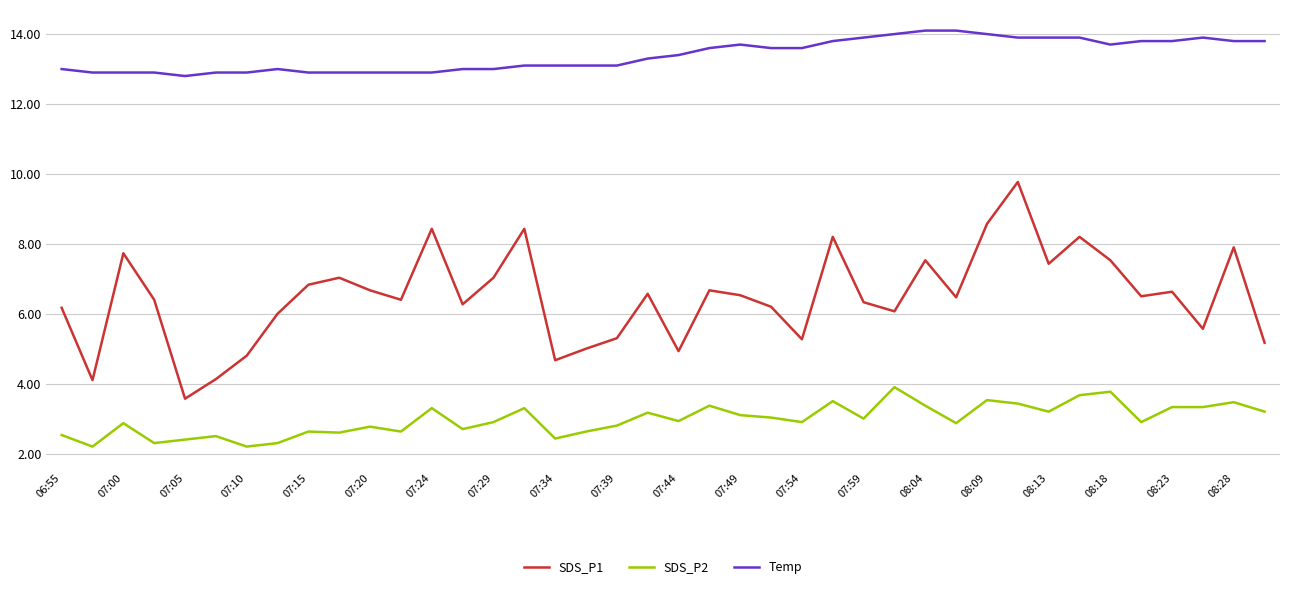

Which series has the largest total across all categories?

Temp